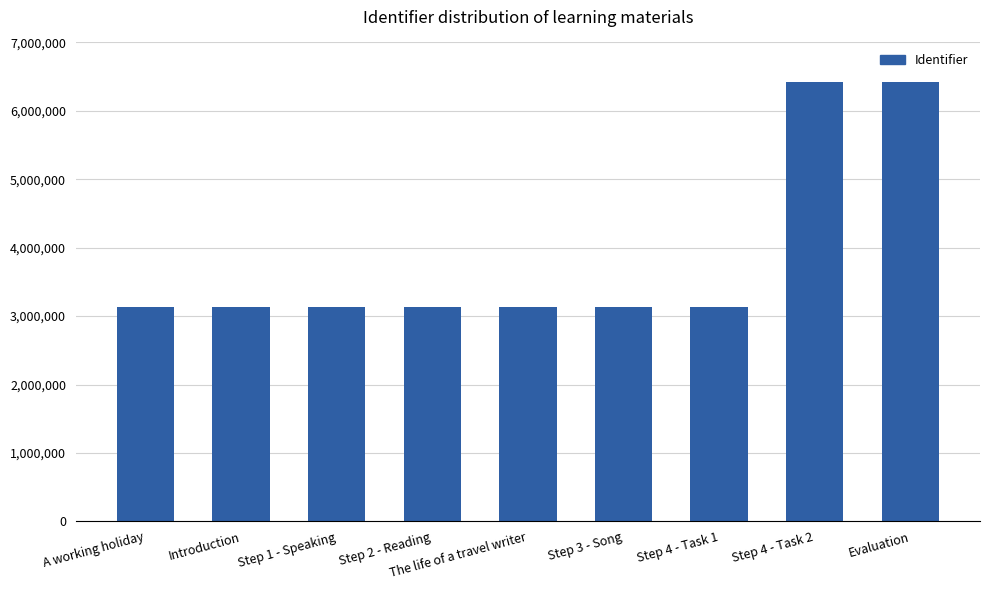

What is the ratio of the value at Step 4 - Task 2 to the value at A working holiday?

2.0